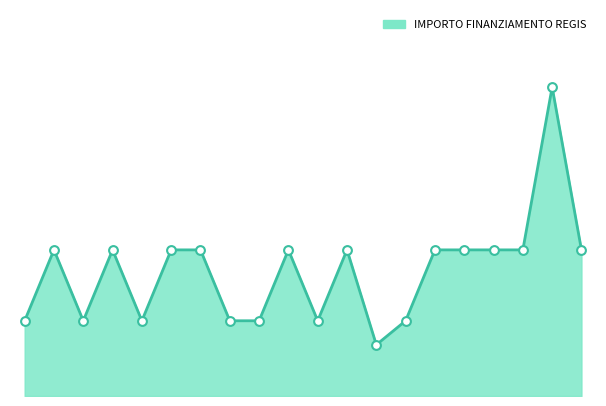

Does the chart have visible grid lines?

No